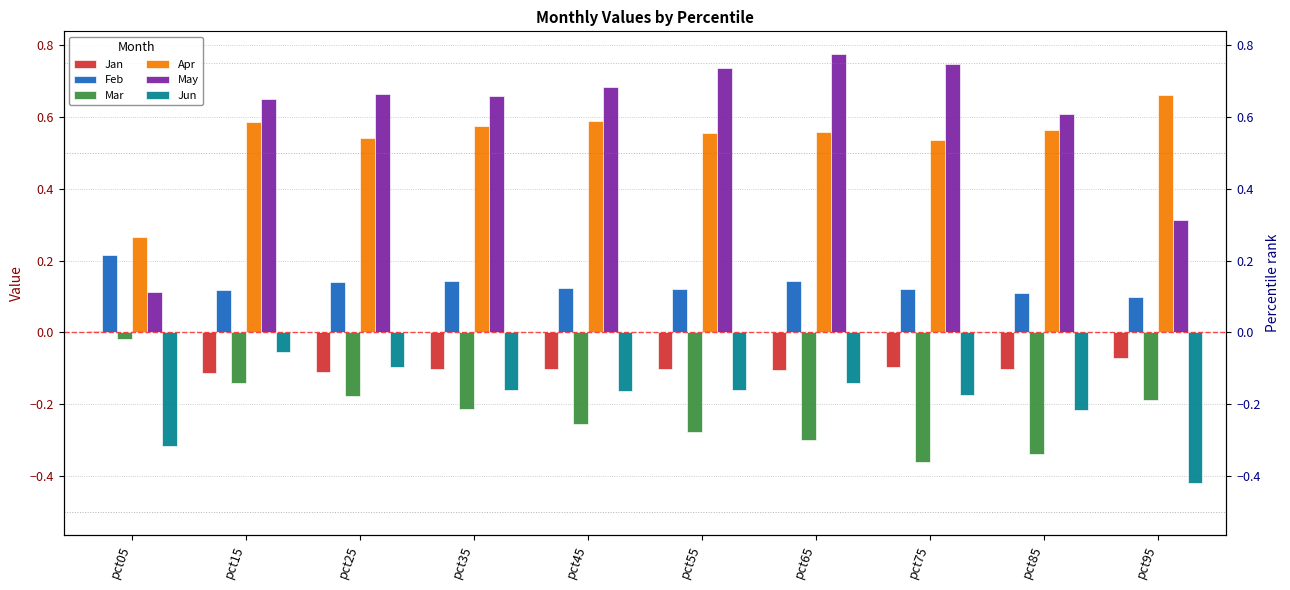

Which has a higher value, pct35 or pct25?

pct35